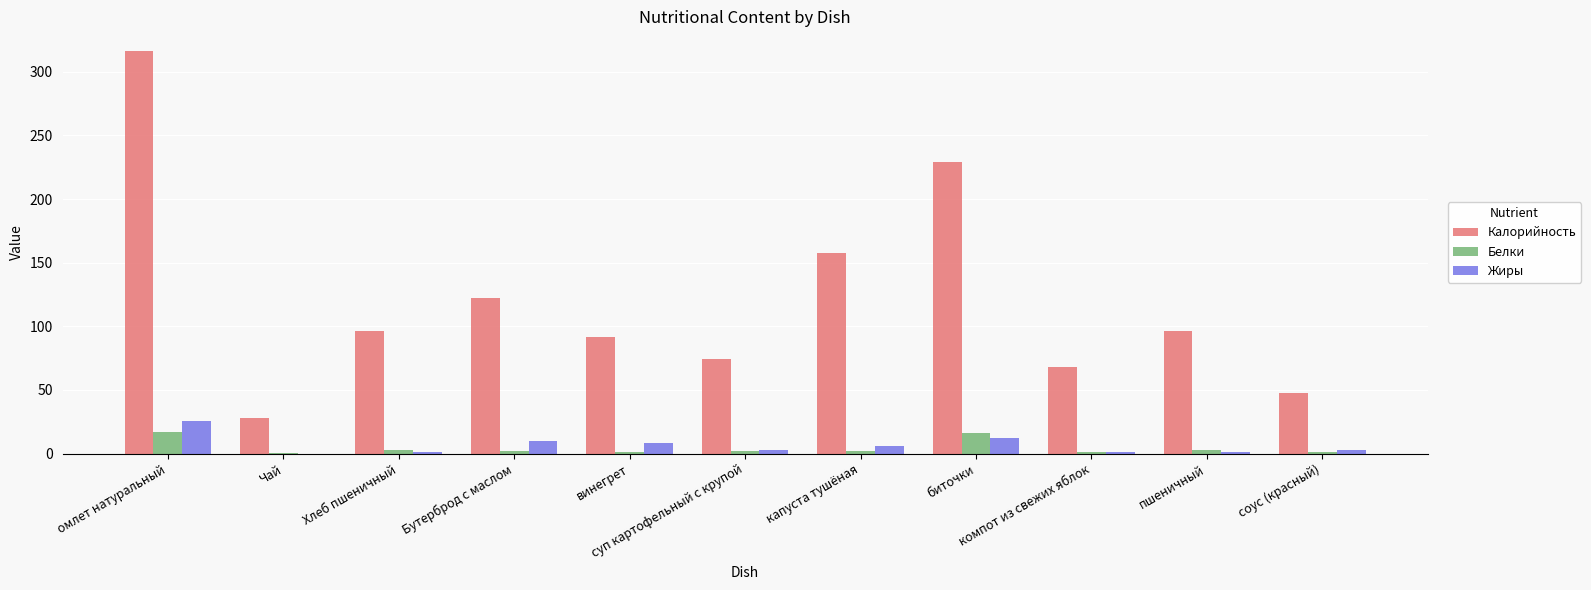

Which series has the largest total across all categories?

Калорийность